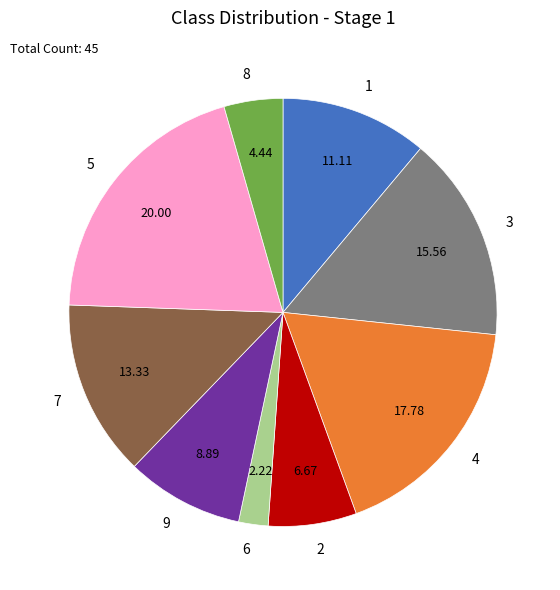

Rank the categories by value from lowest to highest.

6, 8, 2, 9, 1, 7, 3, 4, 5